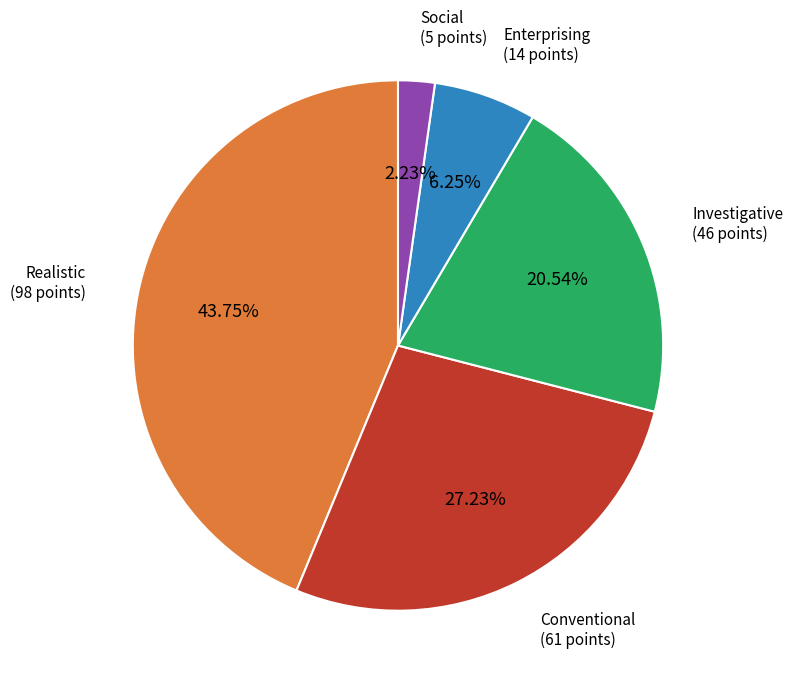

To the nearest percent, what is the average slice percentage?

20%